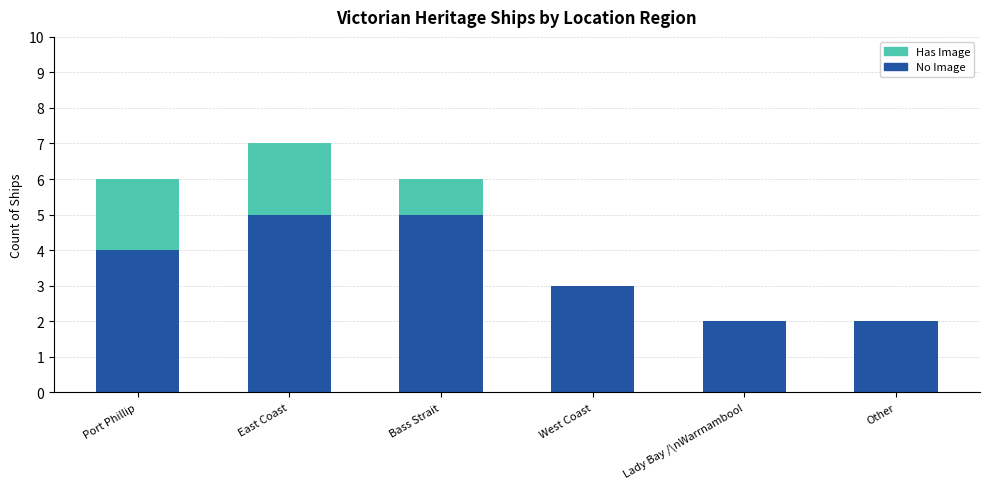

Does the chart contain stacked bars?

Yes